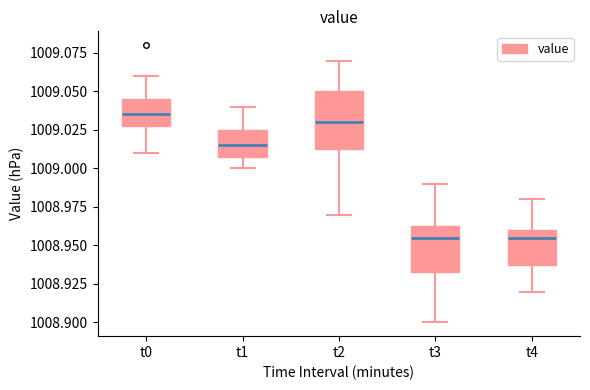

Comparing the boxes themselves (not the whiskers), which one is the tallest?

t2